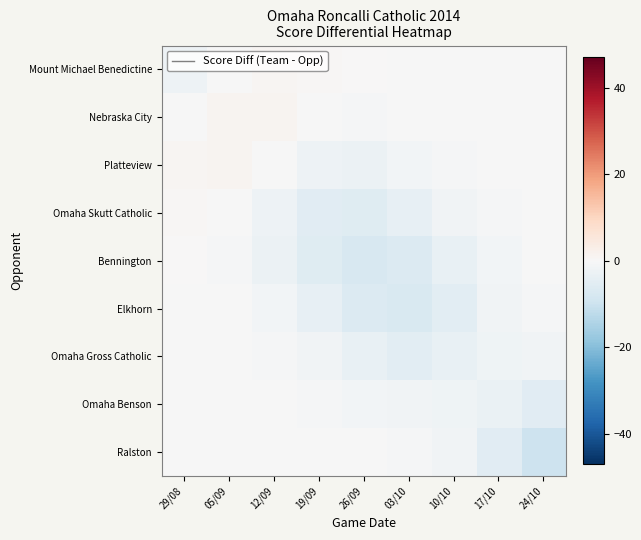

Reading left to right, extract all data points from this chart.

Mount Michael Benedictine: 29/08=-2.4	05/09=-0.2	12/09=0.8	19/09=0.4	26/09=0.0	03/10=-0.0	10/10=-0.0	17/10=-0.0	24/10=-0.0
Nebraska City: 29/08=-0.2	05/09=1.1	12/09=1.1	19/09=-0.1	26/09=-0.6	03/10=-0.3	10/10=-0.1	17/10=-0.0	24/10=-0.0
Platteview: 29/08=0.8	05/09=1.1	12/09=-0.2	19/09=-2.3	26/09=-2.6	03/10=-1.4	10/10=-0.5	17/10=-0.1	24/10=-0.0
Omaha Skutt Catholic: 29/08=0.4	05/09=-0.1	12/09=-2.3	19/09=-5.2	26/09=-5.7	03/10=-3.7	10/10=-1.6	17/10=-0.5	24/10=-0.1
Bennington: 29/08=0.0	05/09=-0.6	12/09=-2.6	19/09=-5.7	26/09=-7.5	03/10=-6.5	10/10=-3.6	17/10=-1.2	24/10=-0.2
Elkhorn: 29/08=-0.0	05/09=-0.3	12/09=-1.4	19/09=-3.7	26/09=-6.5	03/10=-7.3	10/10=-4.8	17/10=-1.8	24/10=-0.5
Omaha Gross Catholic: 29/08=-0.0	05/09=-0.1	12/09=-0.5	19/09=-1.6	26/09=-3.6	03/10=-4.8	10/10=-3.6	17/10=-2.0	24/10=-1.6
Omaha Benson: 29/08=-0.0	05/09=-0.0	12/09=-0.1	19/09=-0.5	26/09=-1.2	03/10=-1.8	10/10=-2.0	17/10=-3.1	24/10=-5.2
Ralston: 29/08=-0.0	05/09=-0.0	12/09=-0.0	19/09=-0.1	26/09=-0.2	03/10=-0.5	10/10=-1.6	17/10=-5.2	24/10=-9.6